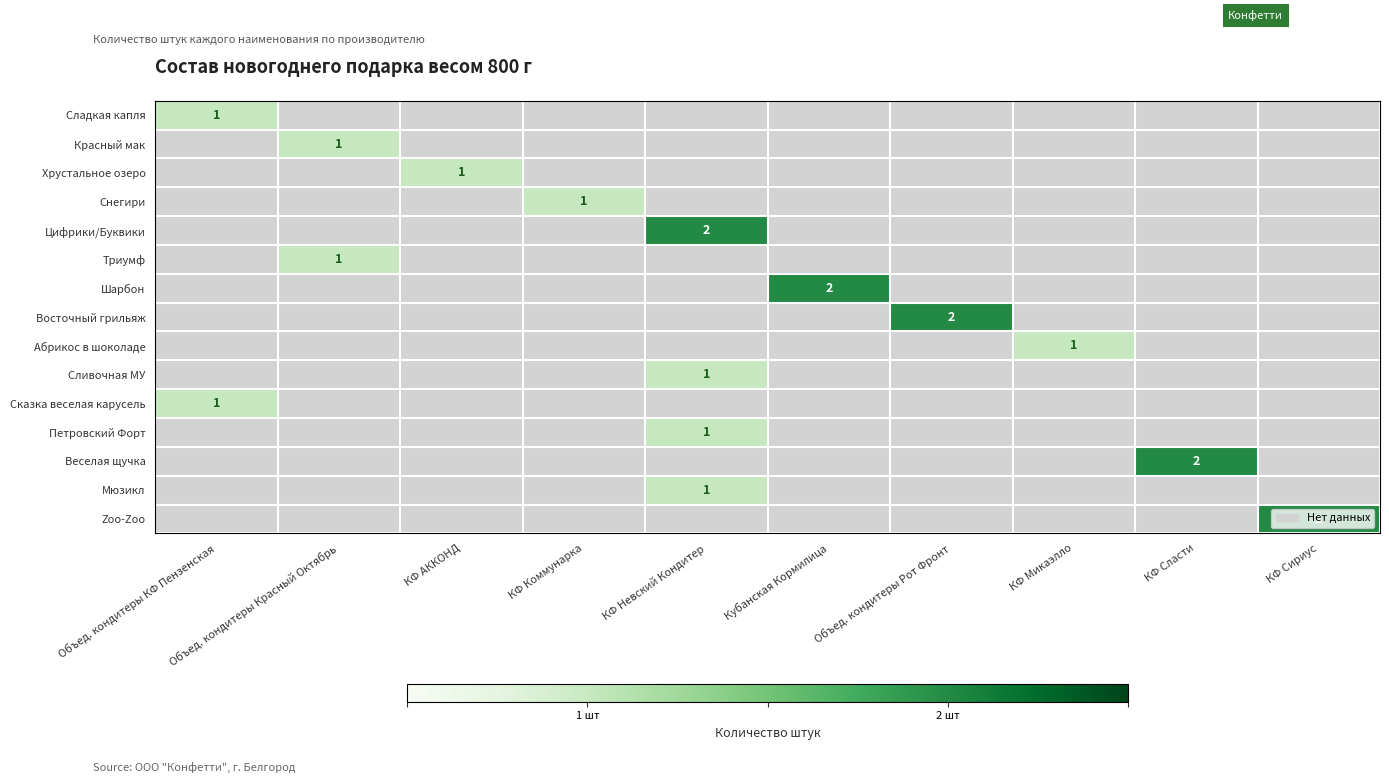

Count the number of categories in the chart.

10